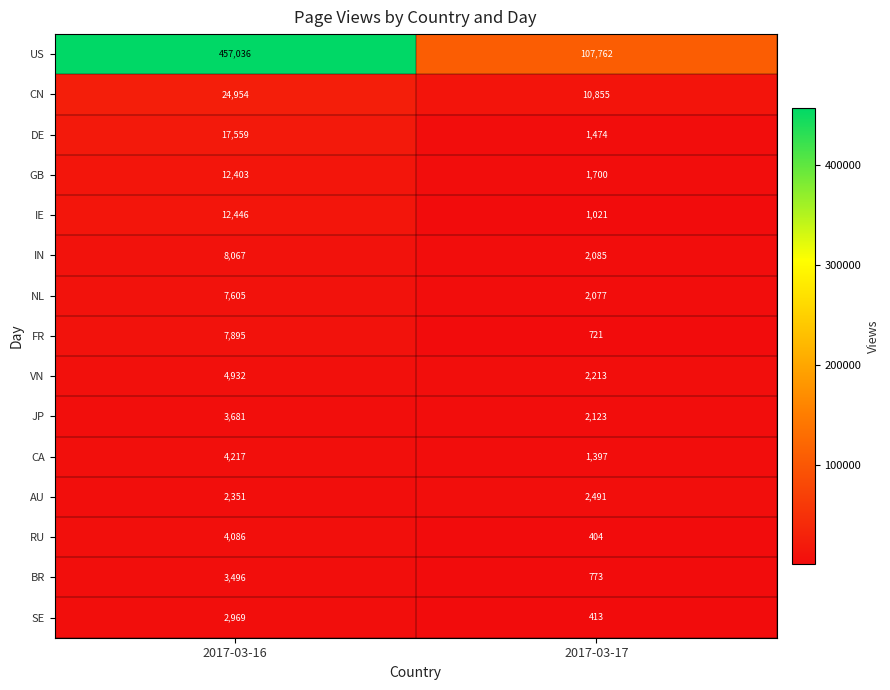

Is the value of IN at 2017-03-17 greater than the value of FR at 2017-03-16?

No